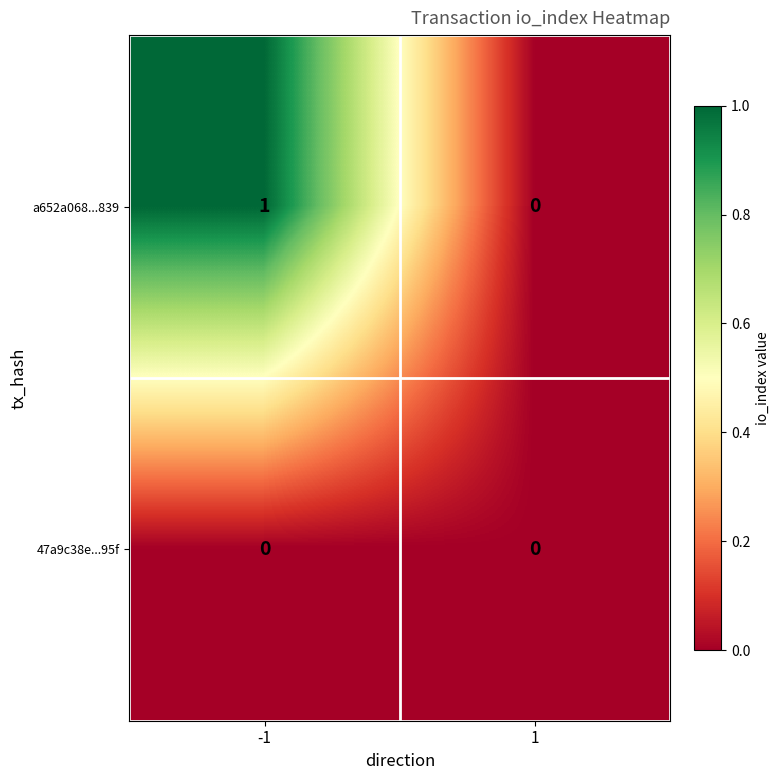

The value of a652a068...839 at -1 is 1. True or false?

True